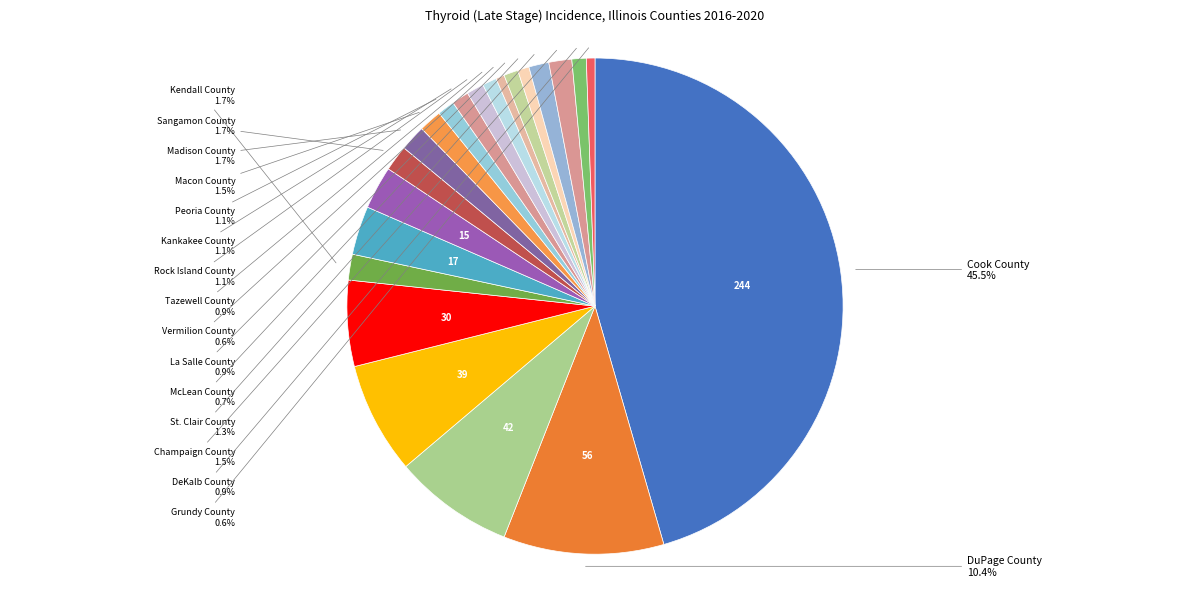

How many segments does this pie chart have?

22